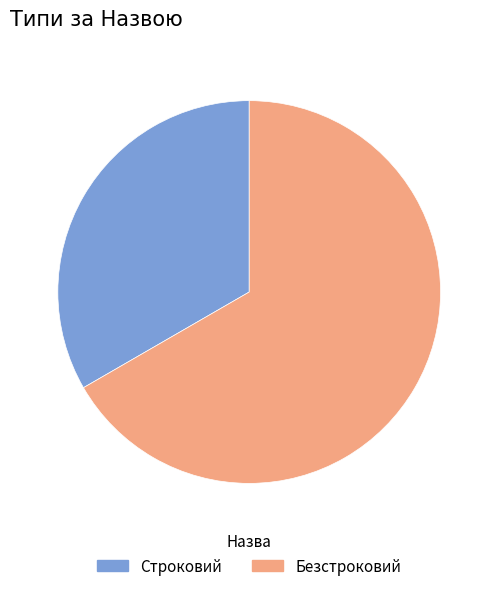

True or false: Безстроковий accounts for 61% of the total.

False